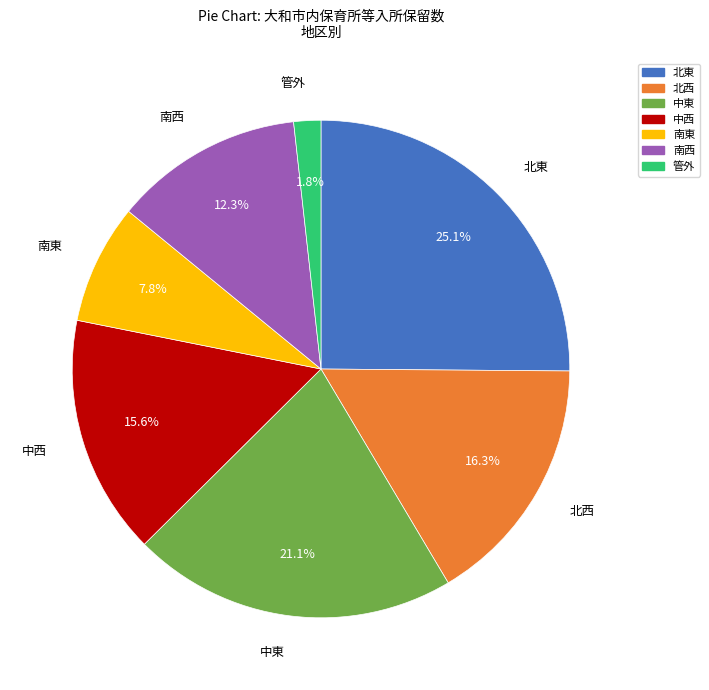

Combined, what portion of the pie is 北西 and 中西?

31.9%